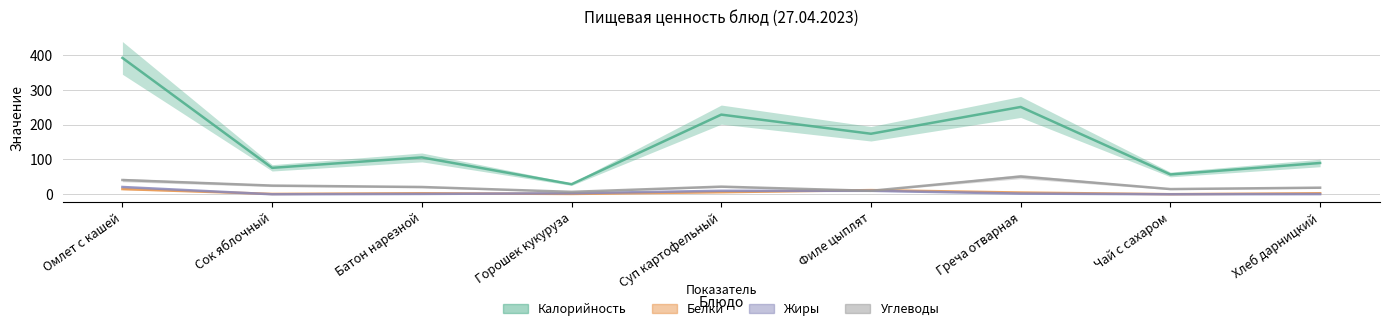

What is the minimum value for Белки?

0.2